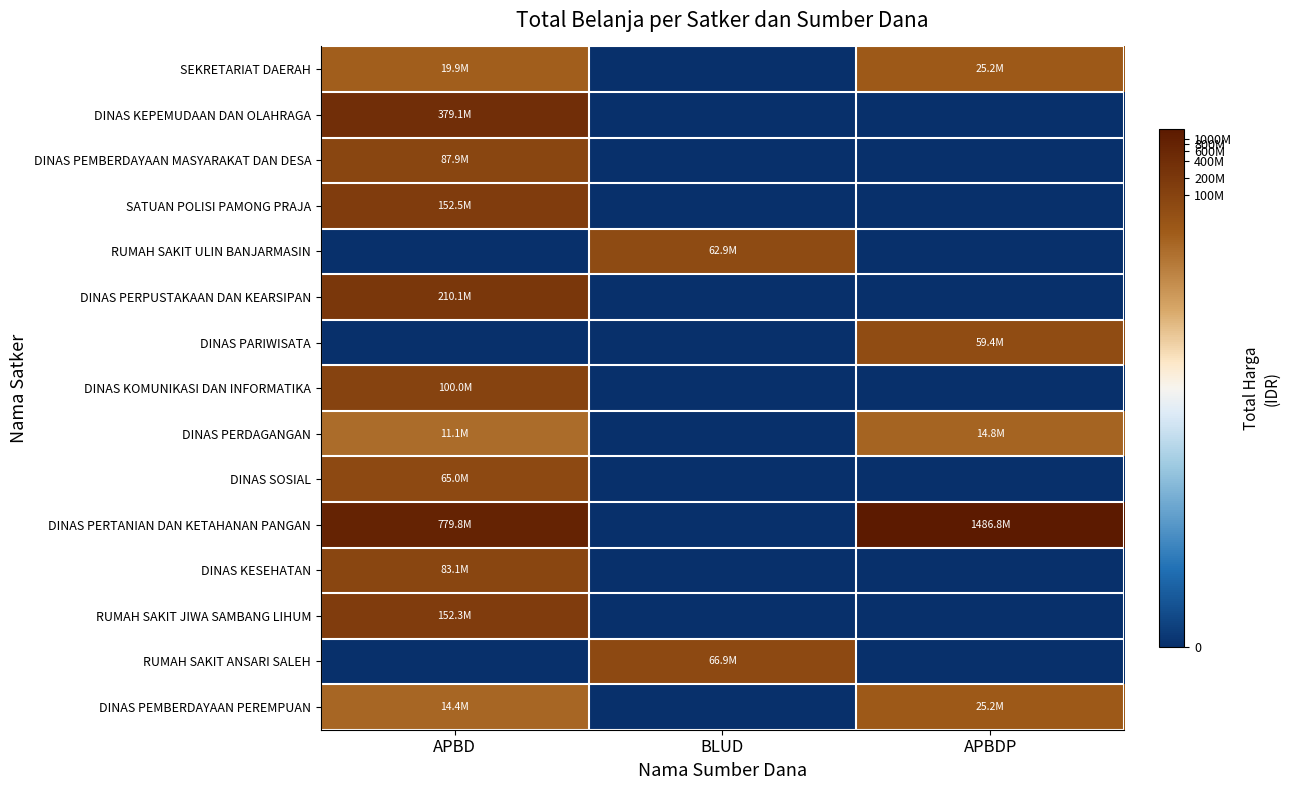

Rank the series by their maximum value, from highest to lowest.

DINAS PERTANIAN DAN KETAHANAN PANGAN, DINAS KEPEMUDAAN DAN OLAHRAGA, DINAS PERPUSTAKAAN DAN KEARSIPAN, SATUAN POLISI PAMONG PRAJA, RUMAH SAKIT JIWA SAMBANG LIHUM, DINAS KOMUNIKASI DAN INFORMATIKA, DINAS PEMBERDAYAAN MASYARAKAT DAN DESA, DINAS KESEHATAN, RUMAH SAKIT ANSARI SALEH, DINAS SOSIAL, RUMAH SAKIT ULIN BANJARMASIN, DINAS PARIWISATA, SEKRETARIAT DAERAH, DINAS PEMBERDAYAAN PEREMPUAN, DINAS PERDAGANGAN